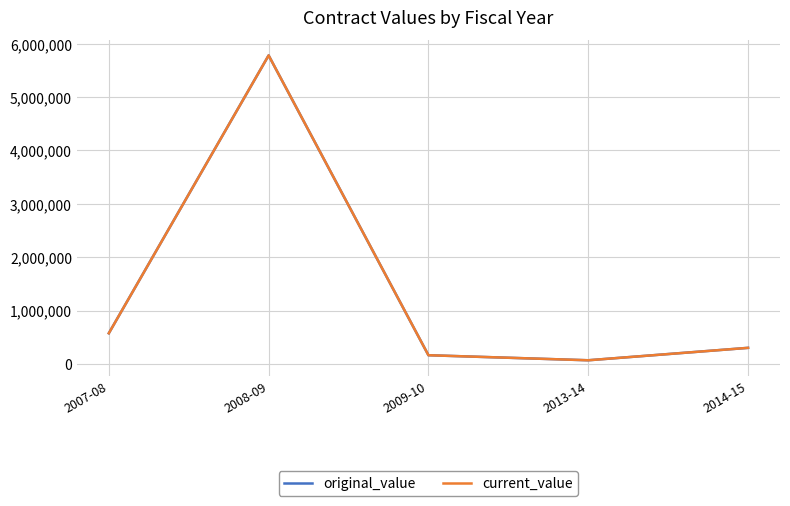

What is the minimum value for original_value?

67391.8